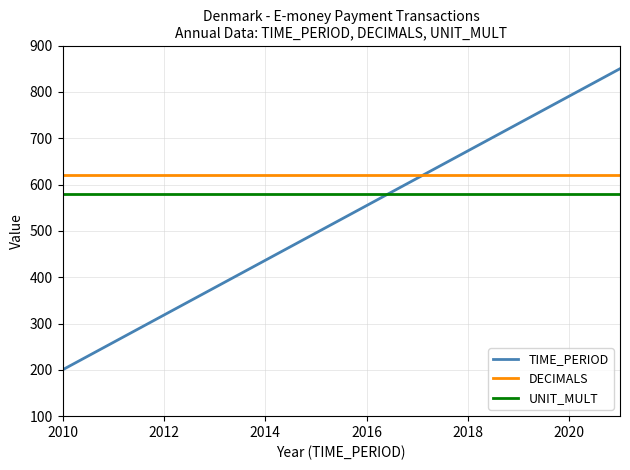

Rank the series by their average value, from lowest to highest.

TIME_PERIOD, UNIT_MULT, DECIMALS